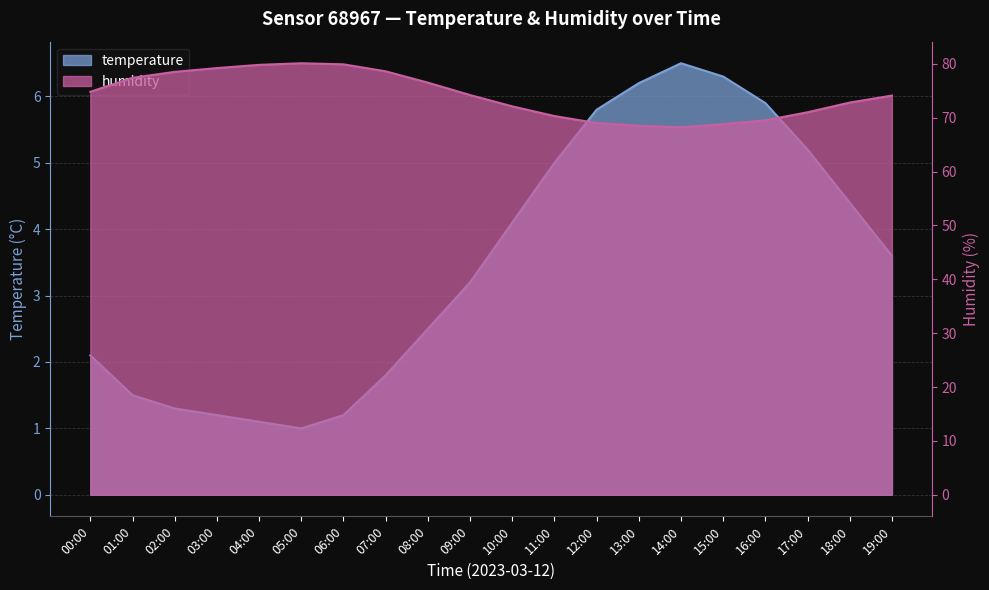

What is the difference between the maximum and minimum values in the humidity series?

11.9